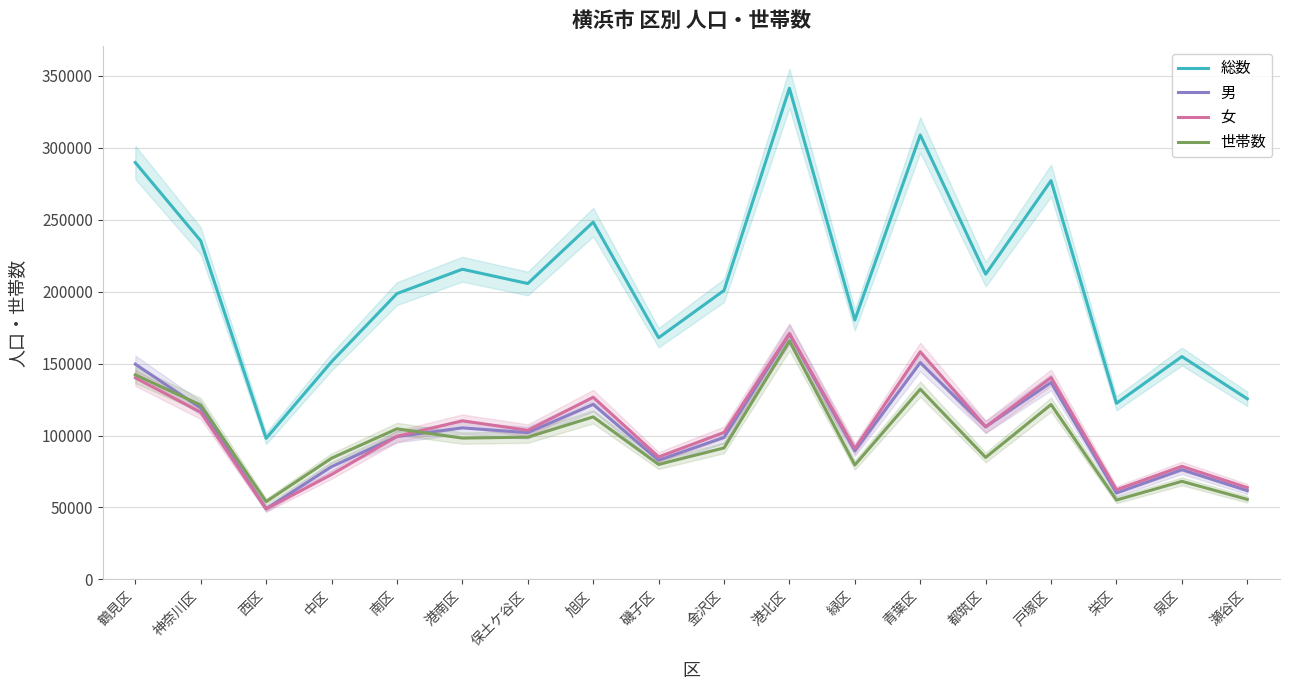

Is it true that 総数 equals 308896 at 青葉区?

True